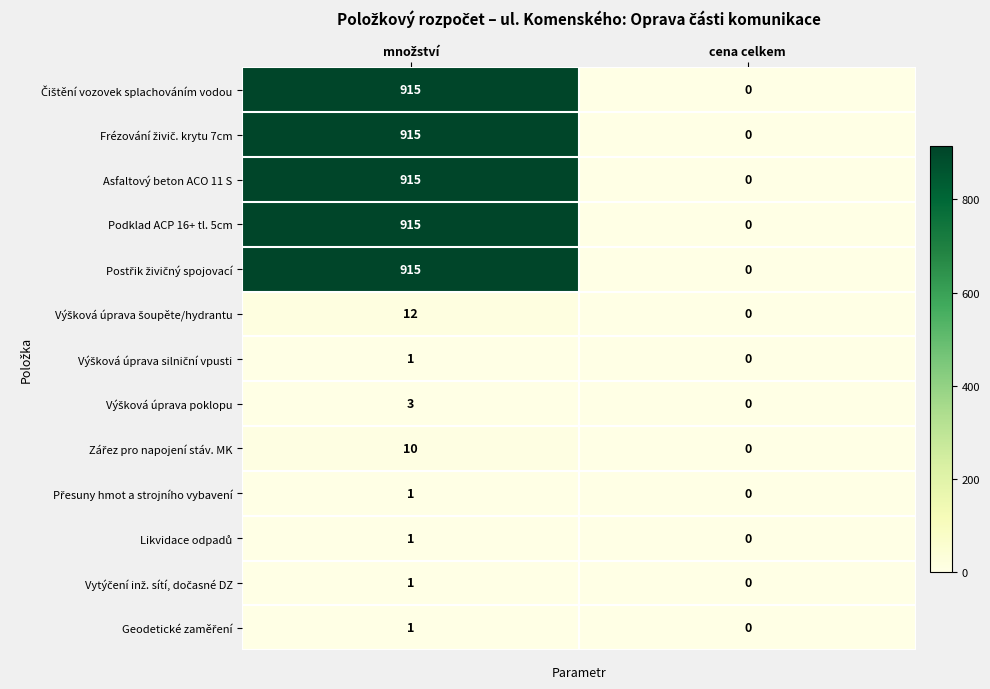

What is the difference between the maximum and minimum values in the Asfaltový beton ACO 11 S series?

915